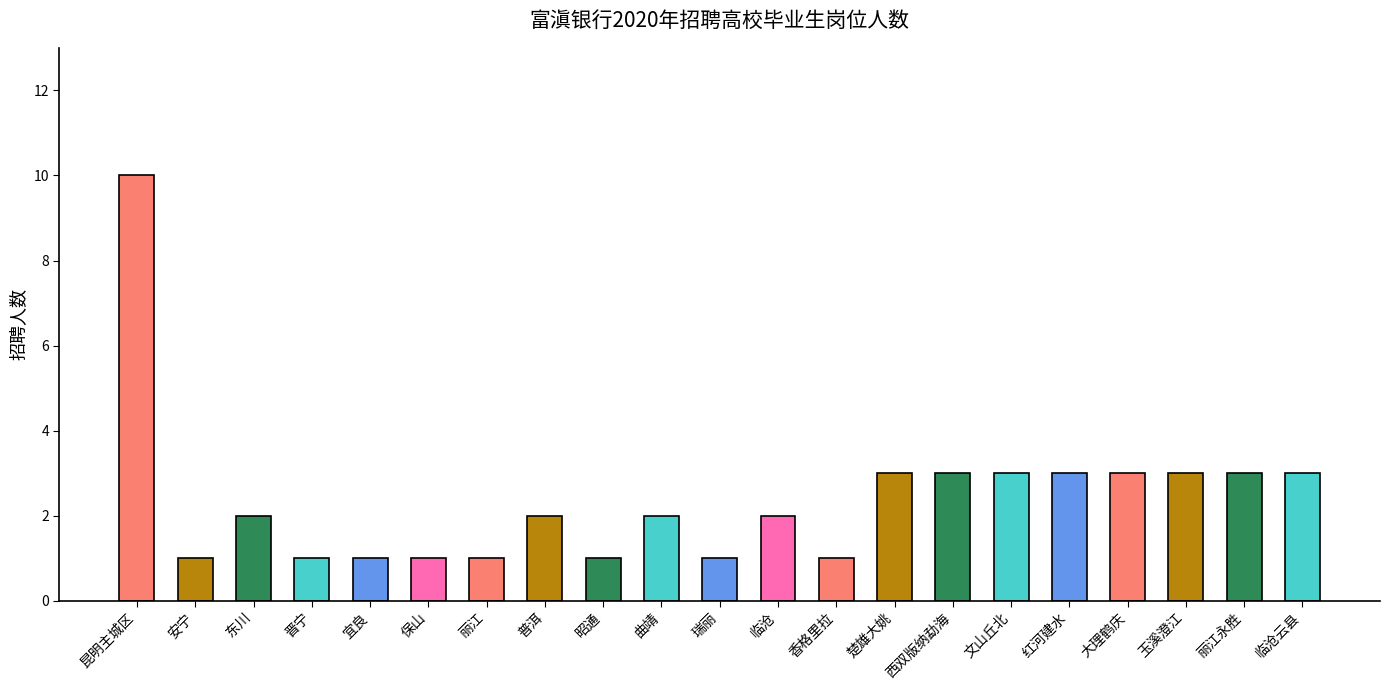

Reading left to right, transcribe all the data shown in this chart.

昆明主城区=10	安宁=1	东川=2	晋宁=1	宜良=1	保山=1	丽江=1	普洱=2	昭通=1	曲靖=2	瑞丽=1	临沧=2	香格里拉=1	楚雄大姚=3	西双版纳勐海=3	文山丘北=3	红河建水=3	大理鹤庆=3	玉溪澄江=3	丽江永胜=3	临沧云县=3